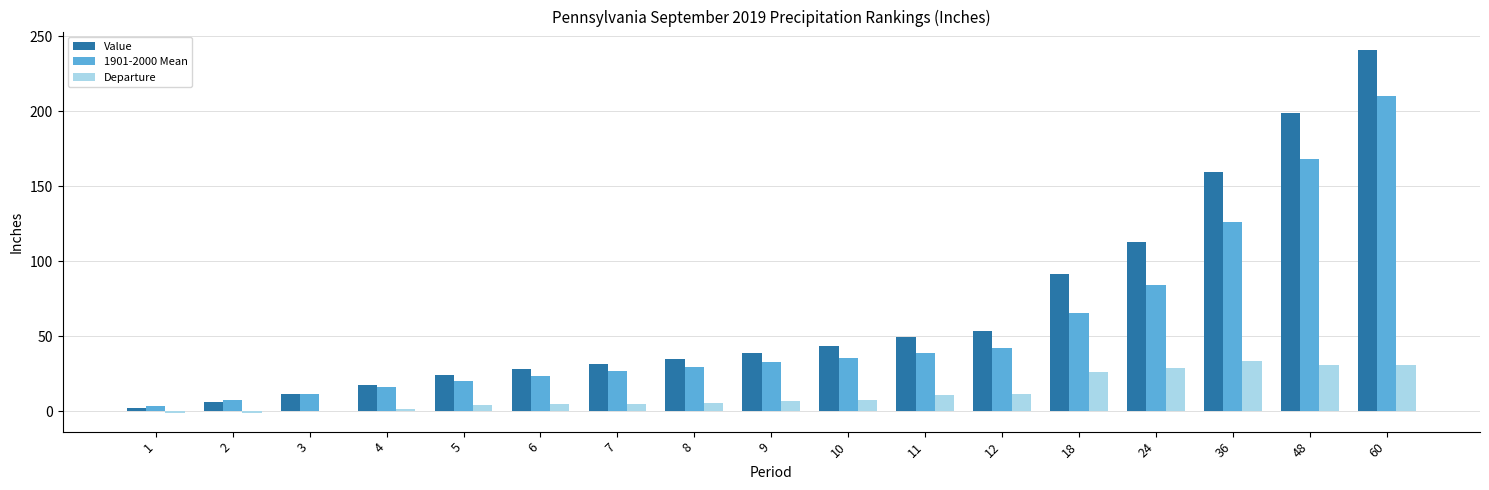

Which series has the largest total across all categories?

Value